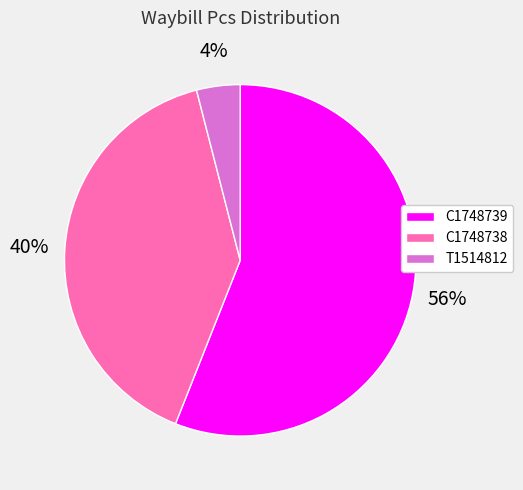

To the nearest percent, what percentage of the pie is C1748738?

40%